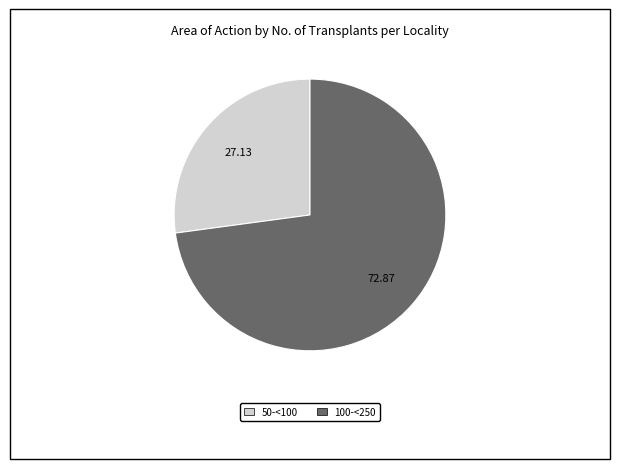

Combined, do 100-<250 and 50-<100 account for over 50%?

Yes